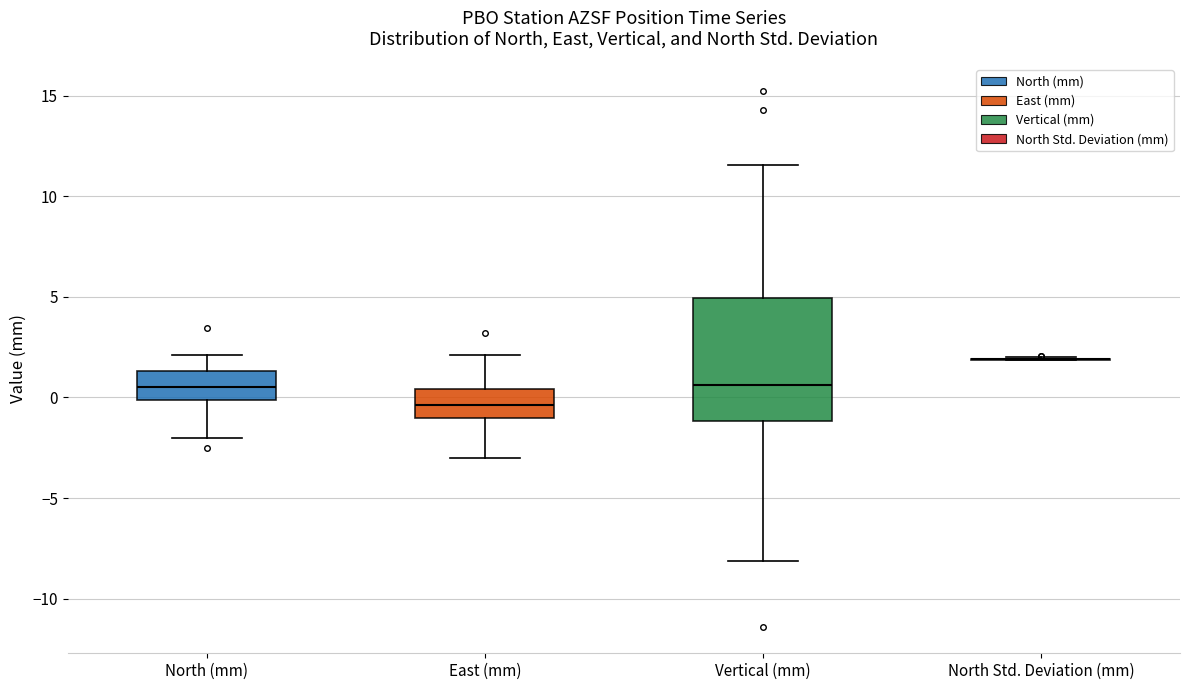

Reading left to right, read every box against the y-axis: the position of its median line, the range the box covers, and the ends of its whiskers. The values are not printed on the chart, so give them approximately, as read against the axis.

North (mm): median 0.5, box 0.0 to 1.5, whiskers -2.0 to 2.0
East (mm): median -0.5, box -1.0 to 0.5, whiskers -3.0 to 2.0
Vertical (mm): median 0.5, box -1.0 to 5.0, whiskers -8.0 to 11.5
North Std. Deviation (mm): box collapsed to a line at 2.0, whiskers 2.0 to 2.0